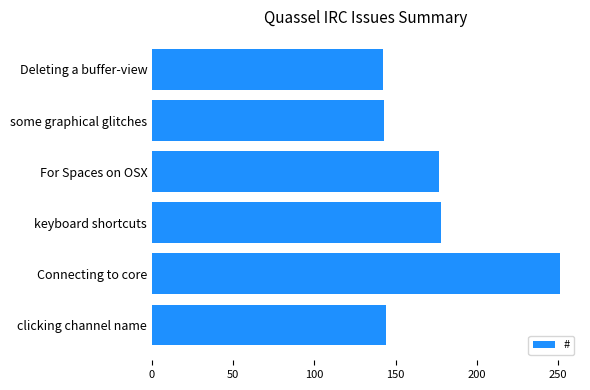

At which category does the chart reach its peak across all series?

Connecting to core